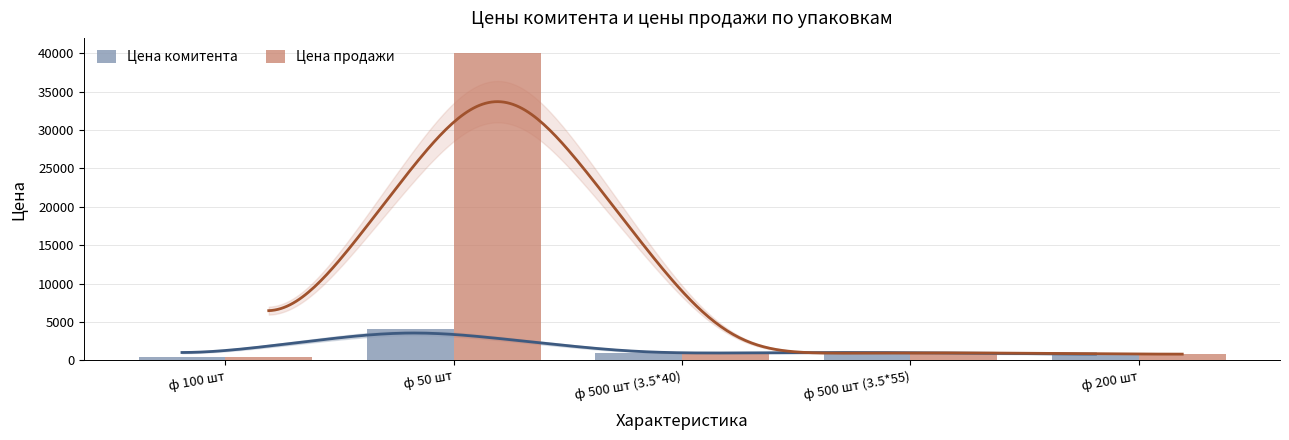

At which label does Цена комитента reach its peak?

ф 50 шт